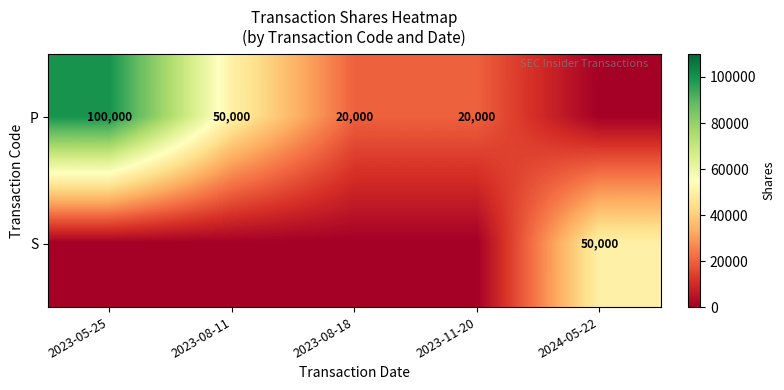

True or false: P has a value of 52928 at 2023-05-25.

False